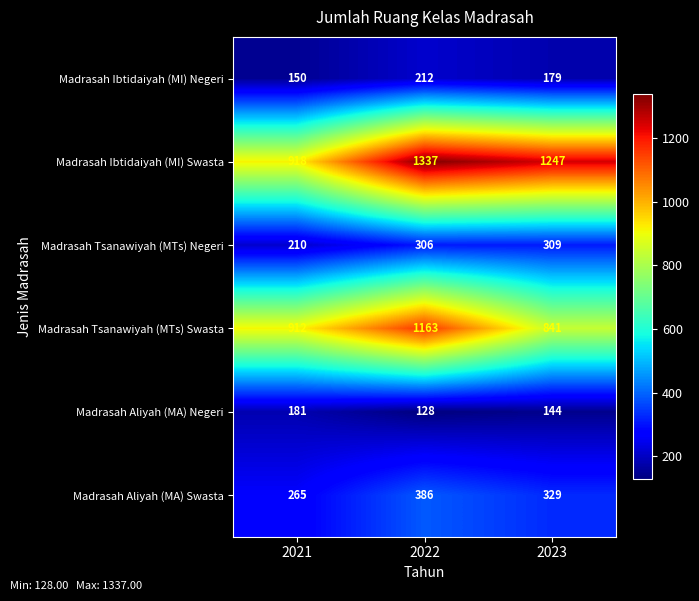

The Madrasah Tsanawiyah (MTs) Swasta series shows 767 at 2022. True or false?

False